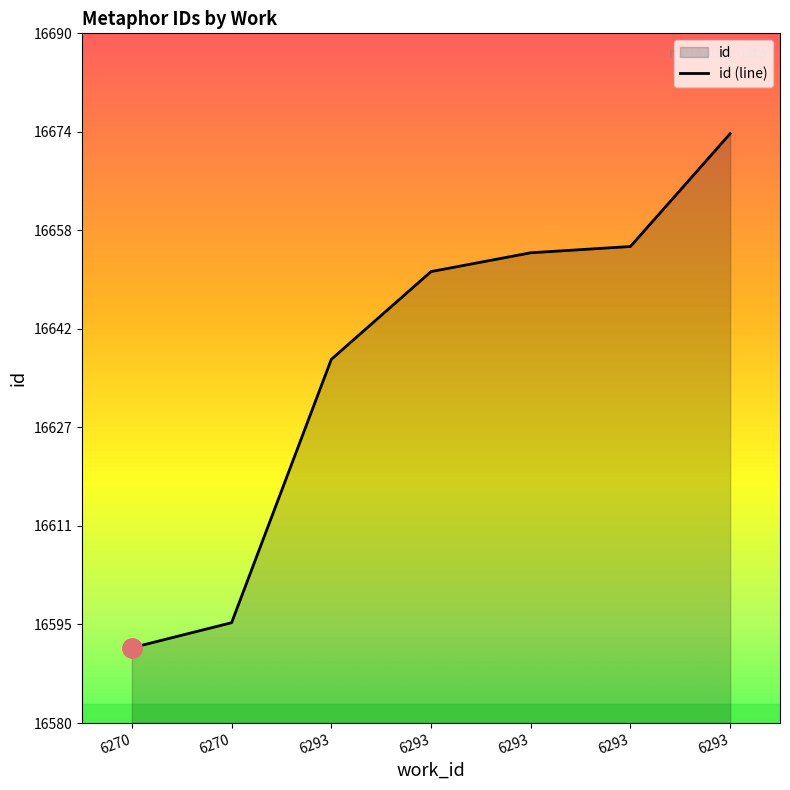

List the labels in order of value, largest first.

6293, 6293, 6293, 6293, 6293, 6270, 6270